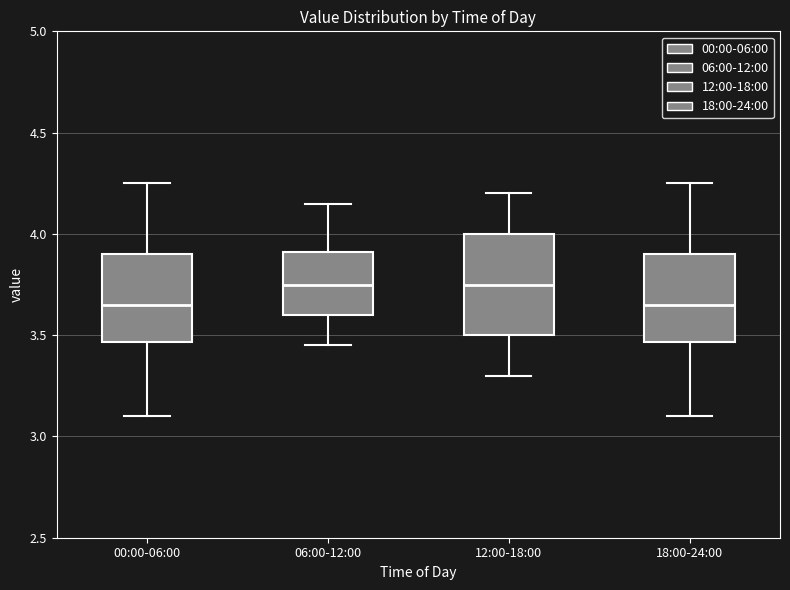

Comparing the boxes themselves (not the whiskers), which one is the tallest?

12:00-18:00